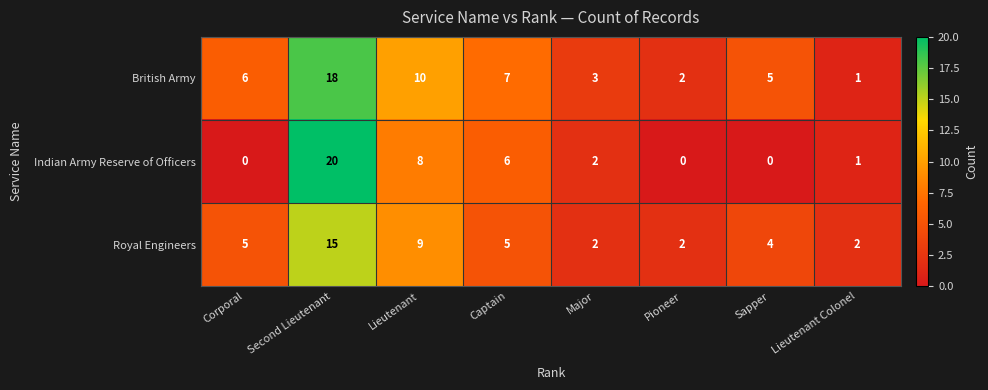

At how many categories does at least one series exceed 19?

1